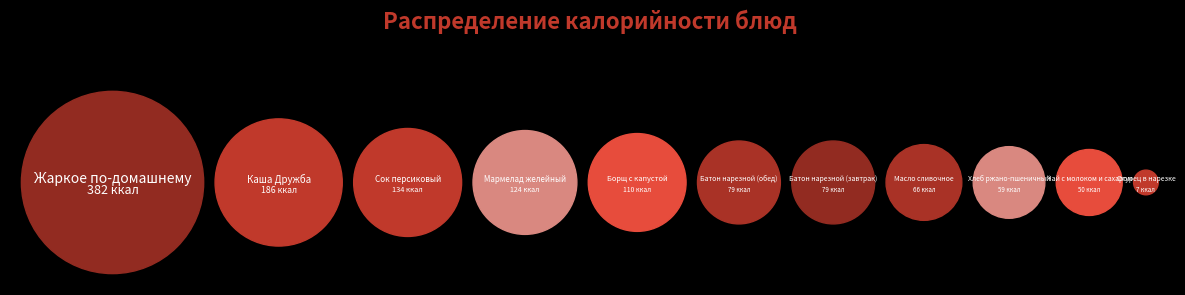

Is Чай с молоком и сахаром the majority of the pie?

No